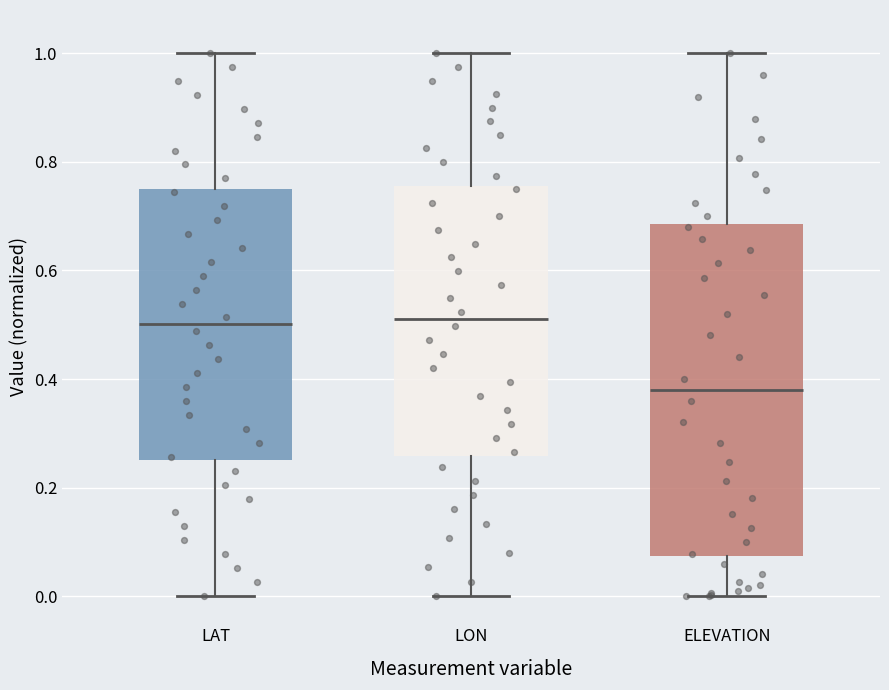

Where does the upper whisker of the box for LON end on the y-axis? The values are not printed on the chart, so give them approximately, as read against the axis.

1.00